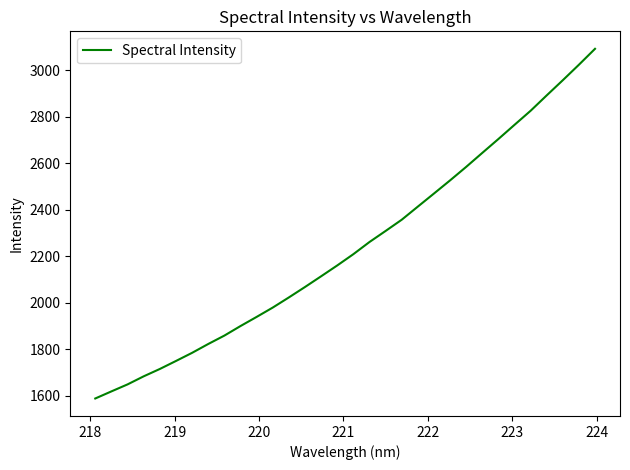

True or false: the data has more than 1 interior local peaks.

False